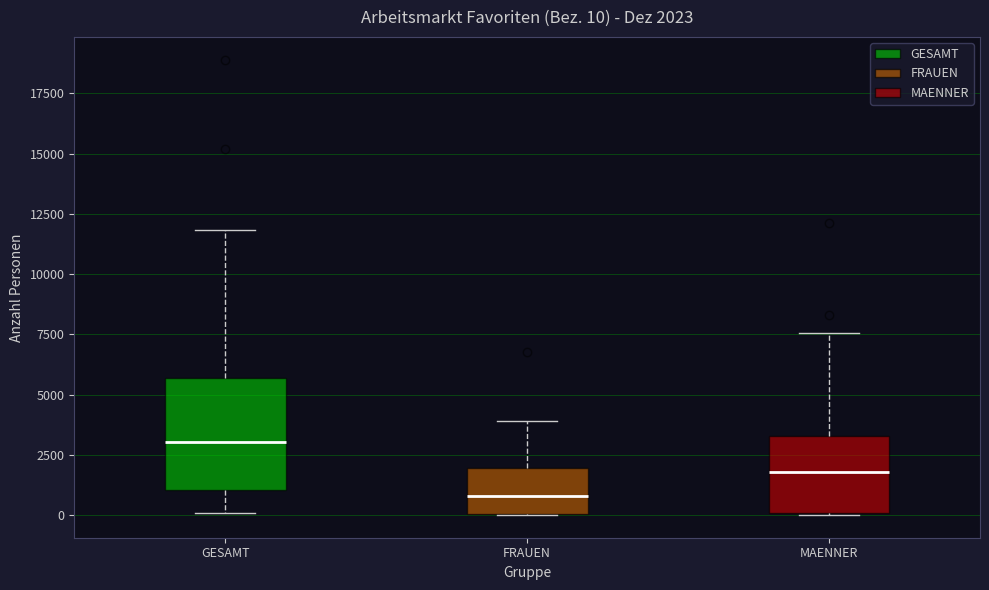

Which box has the highest median line?

GESAMT